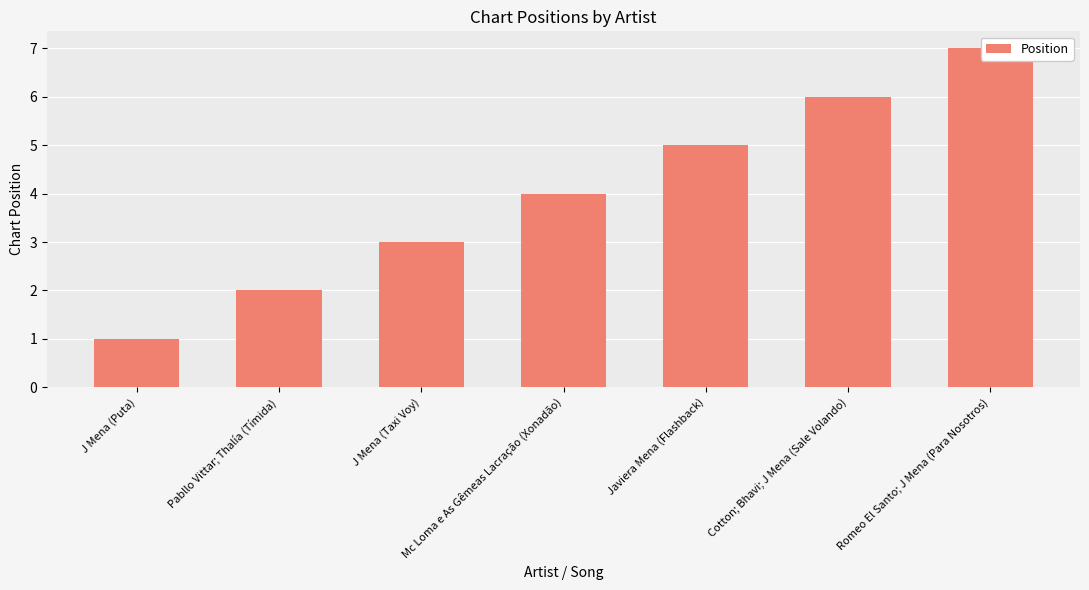

List the labels in order of value, largest first.

Romeo El Santo; J Mena (Para Nosotros), Cotton; Bhavi; J Mena (Sale Volando), Javiera Mena (Flashback), Mc Loma e As Gêmeas Lacração (Xonadão), J Mena (Taxi Voy), Pabllo Vittar; Thalía (Tímida), J Mena (Puta)